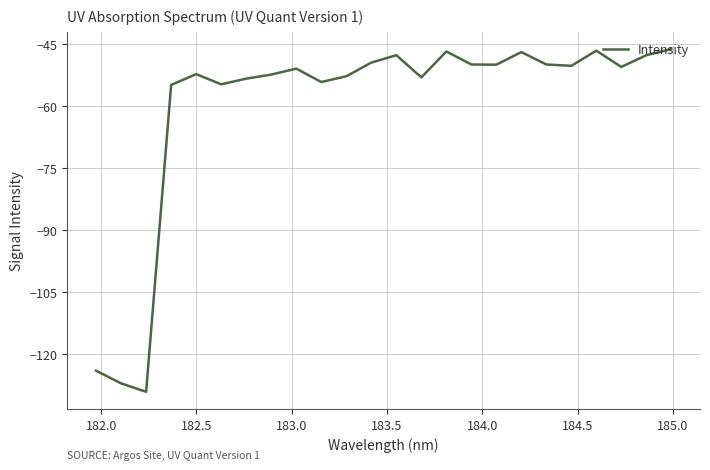

What is the difference between the maximum and minimum values?

83.0